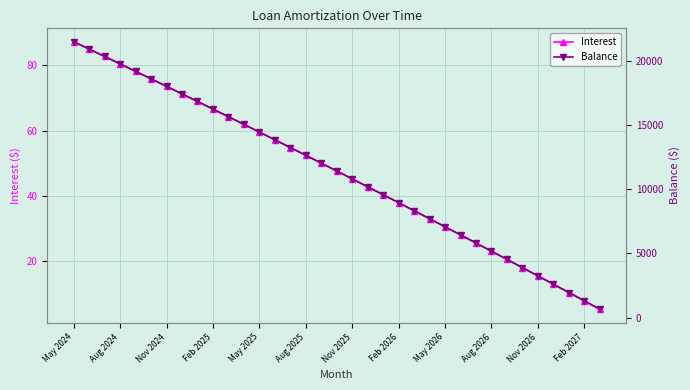

At which label does Balance reach its peak?

May 2024